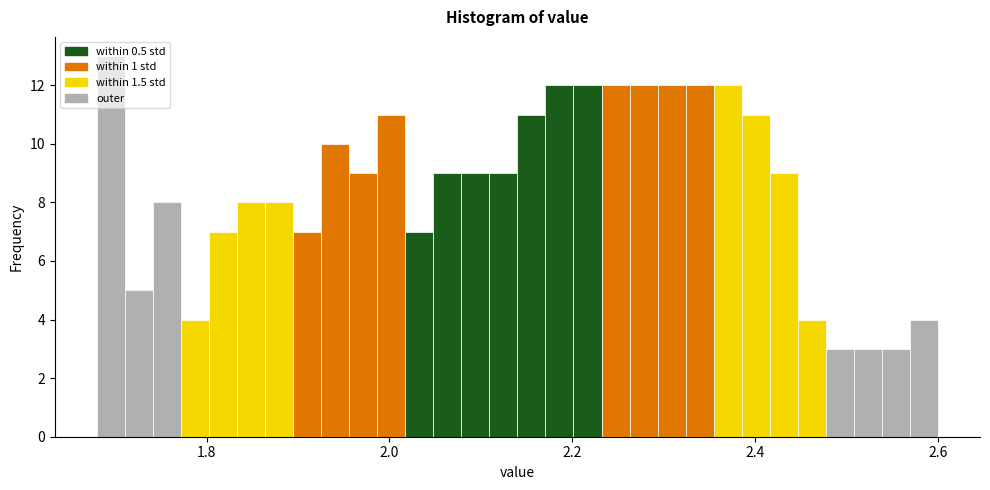

Read against the x-axis, roughly where is the centre of the tallest bar?

1.70